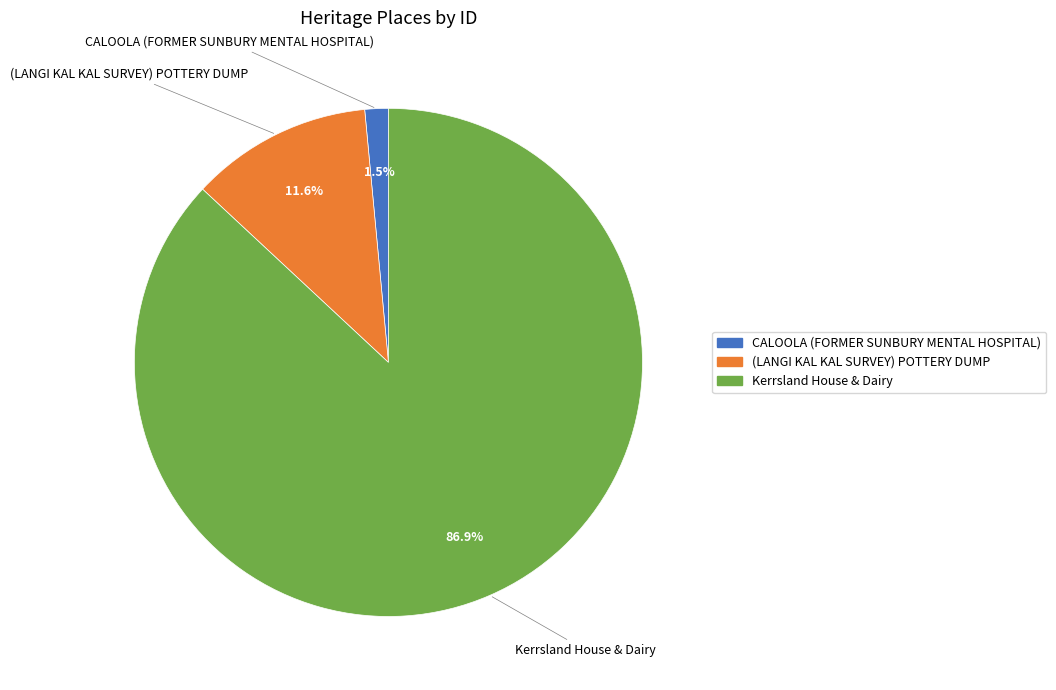

Between Kerrsland House & Dairy and (LANGI KAL KAL SURVEY) POTTERY DUMP, which is larger?

Kerrsland House & Dairy